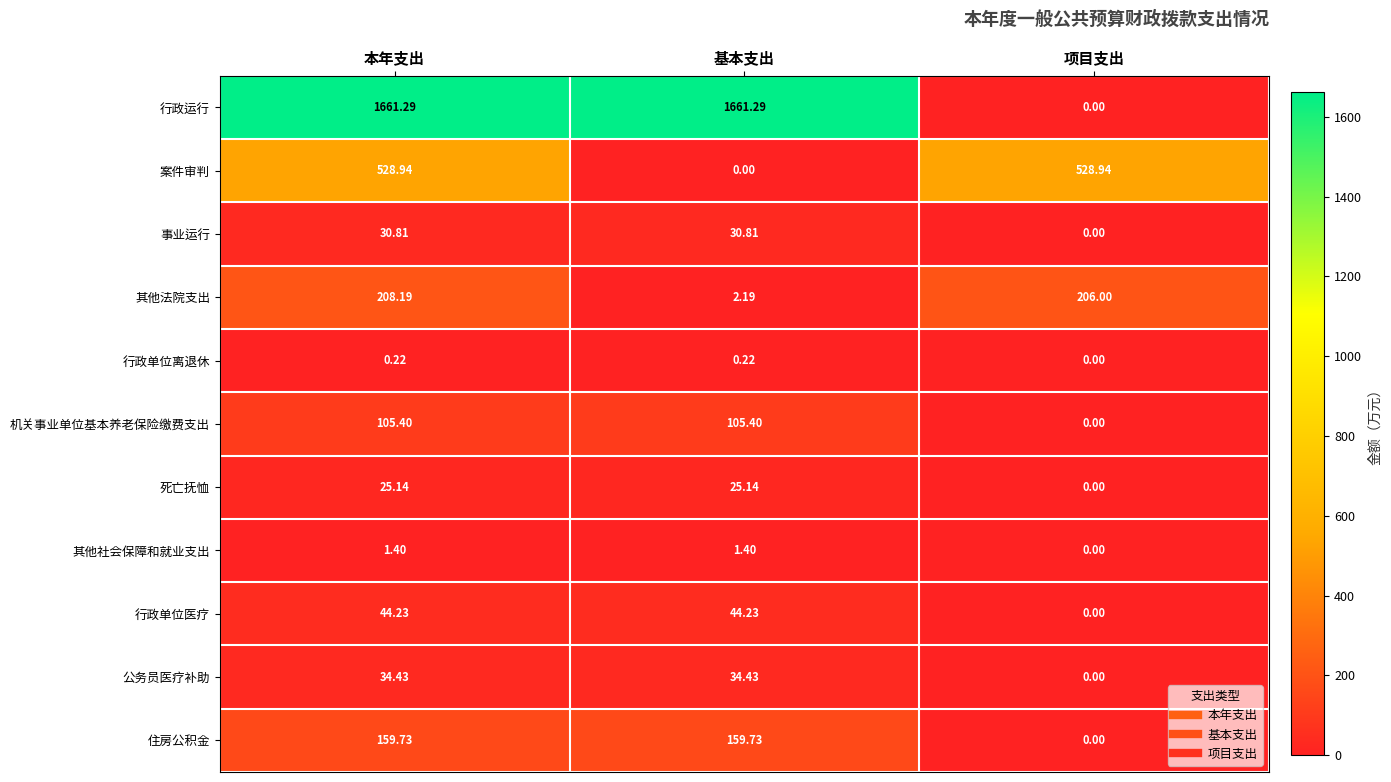

At which label does 案件审判 first exceed 528?

本年支出